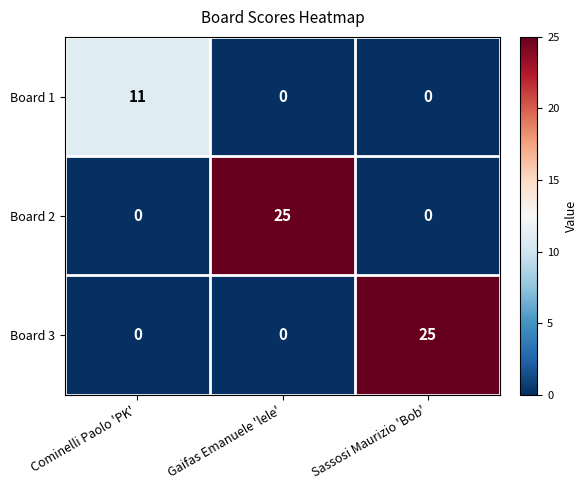

Count the Board 1 values in the range 0 to 11.

3